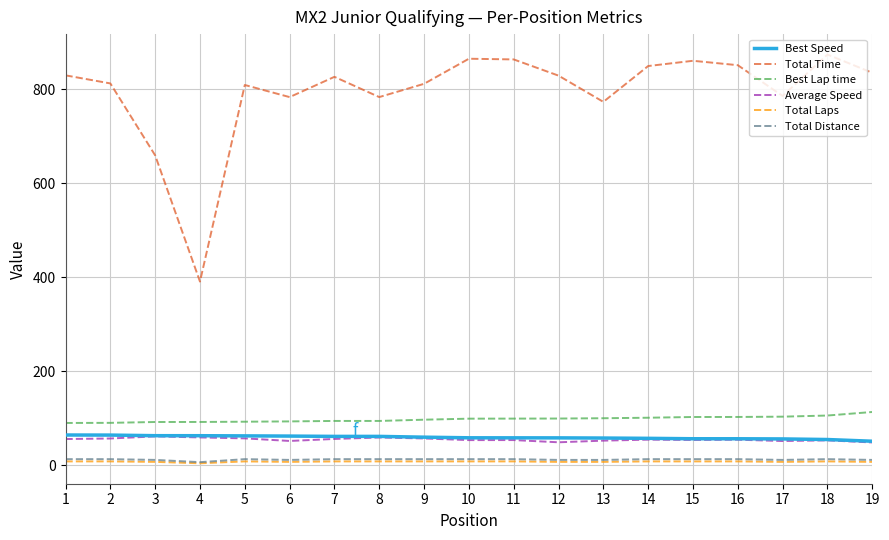

True or false: Total Laps and Total Time intersect in this chart.

False